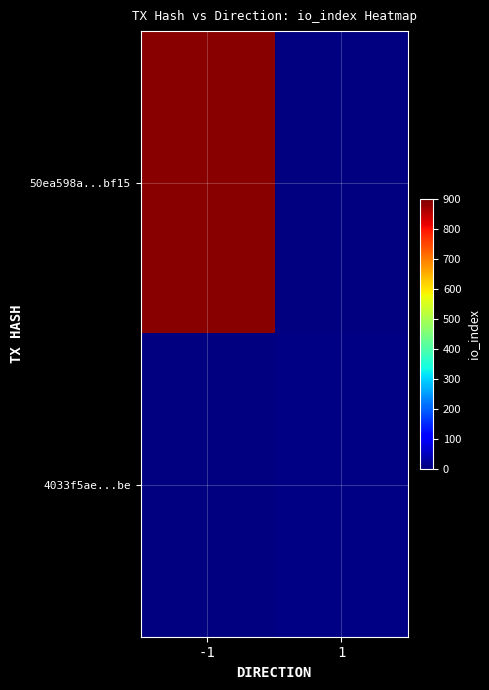

List the series in order of their peak value, highest first.

50ea598a...bf15, 4033f5ae...be